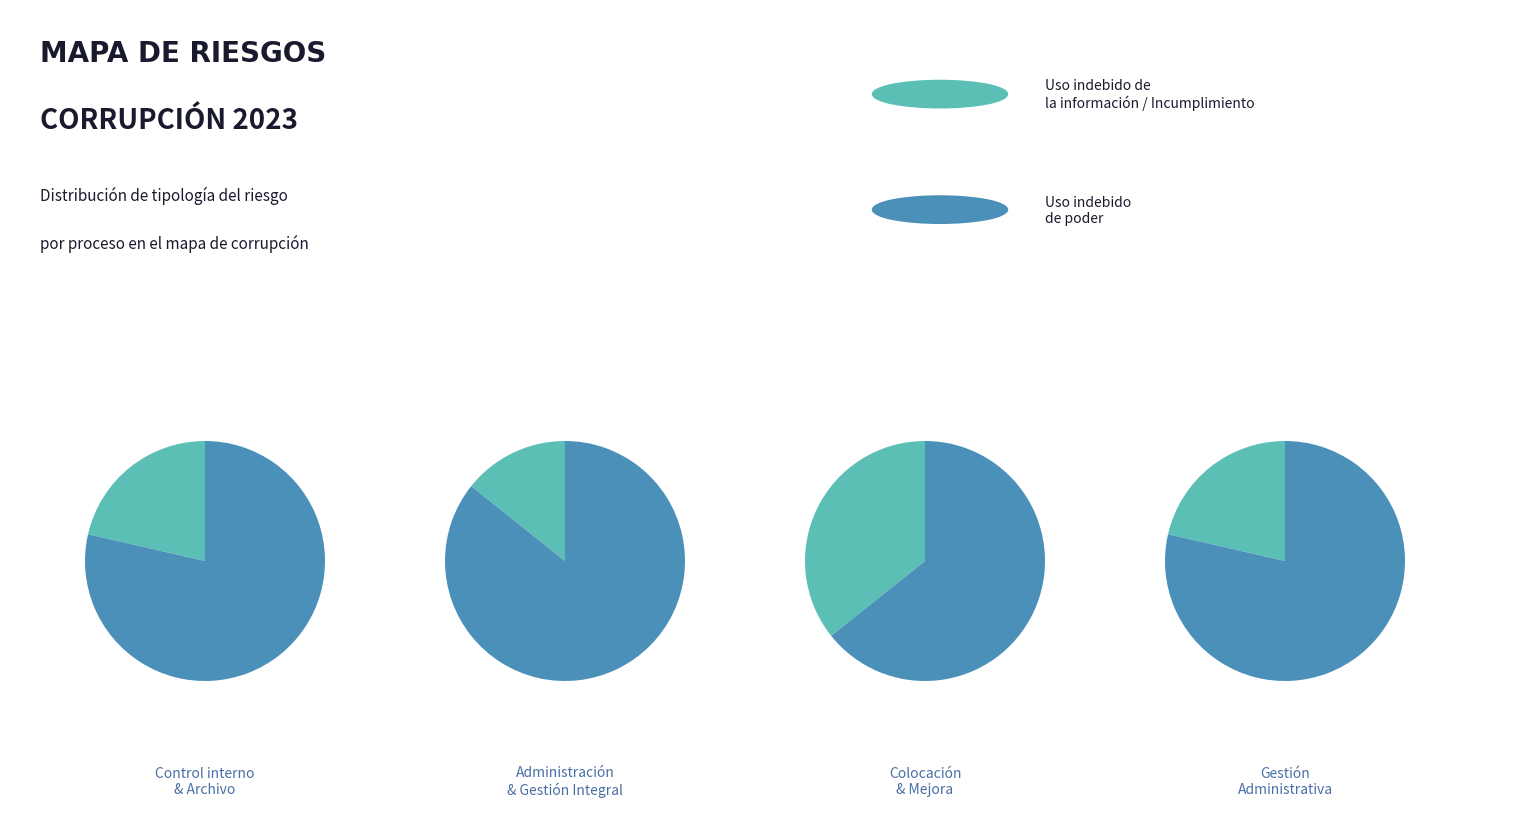

Which series has the largest range (max minus min)?

Uso indebido de poder